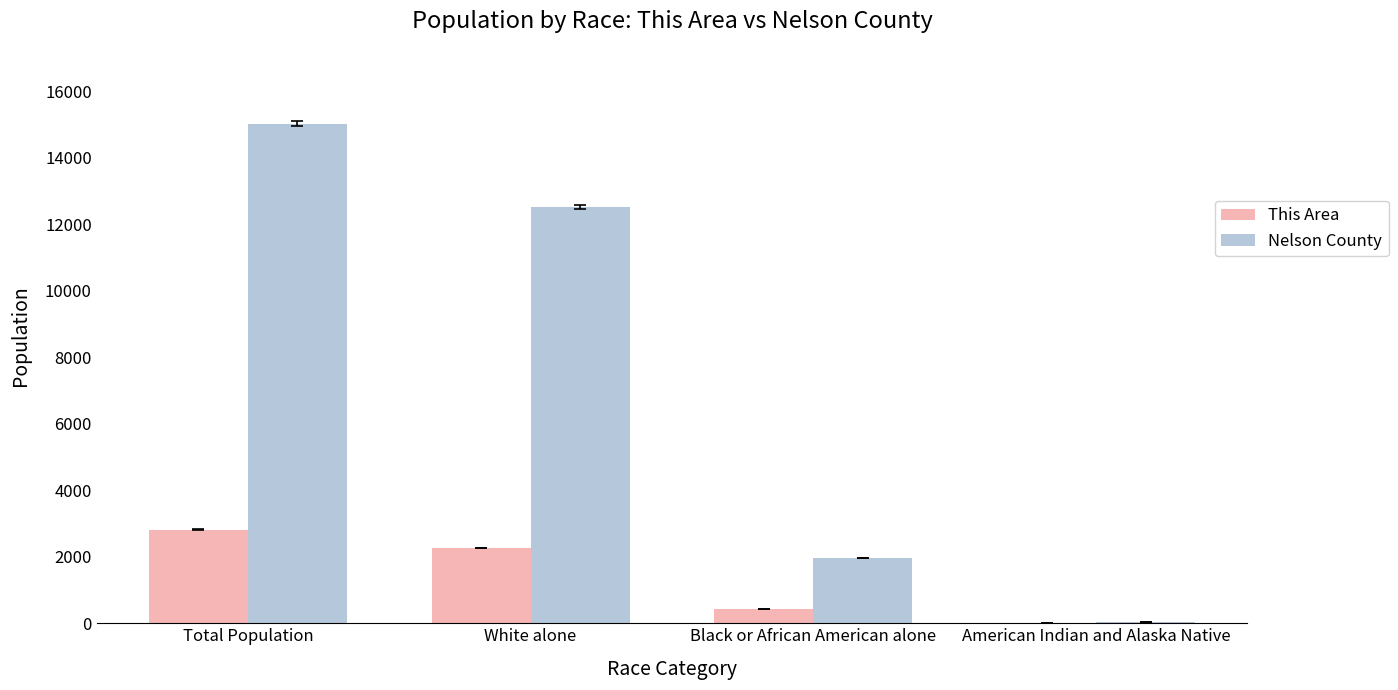

What are all the series names shown in the legend?

This Area, Nelson County